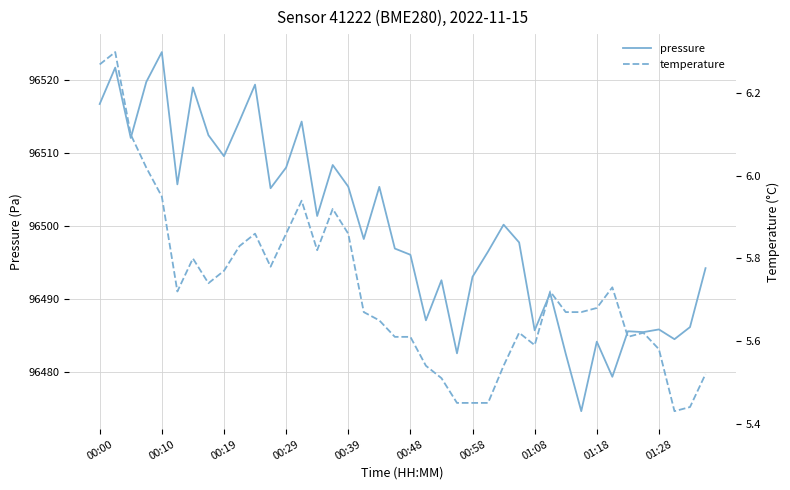

The value of pressure at 35 is 96485.4. True or false?

True